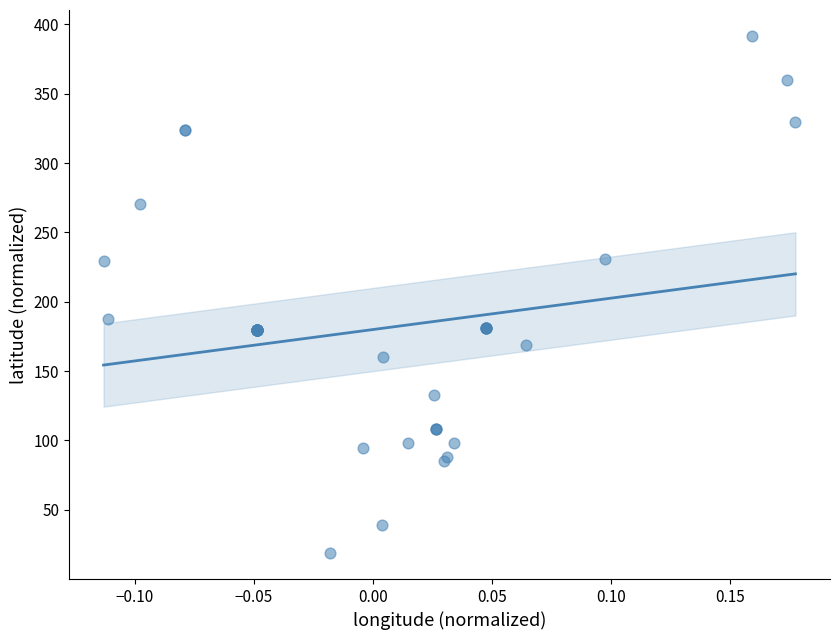

What Y value in the scatter plot is closest to 205?

187.4